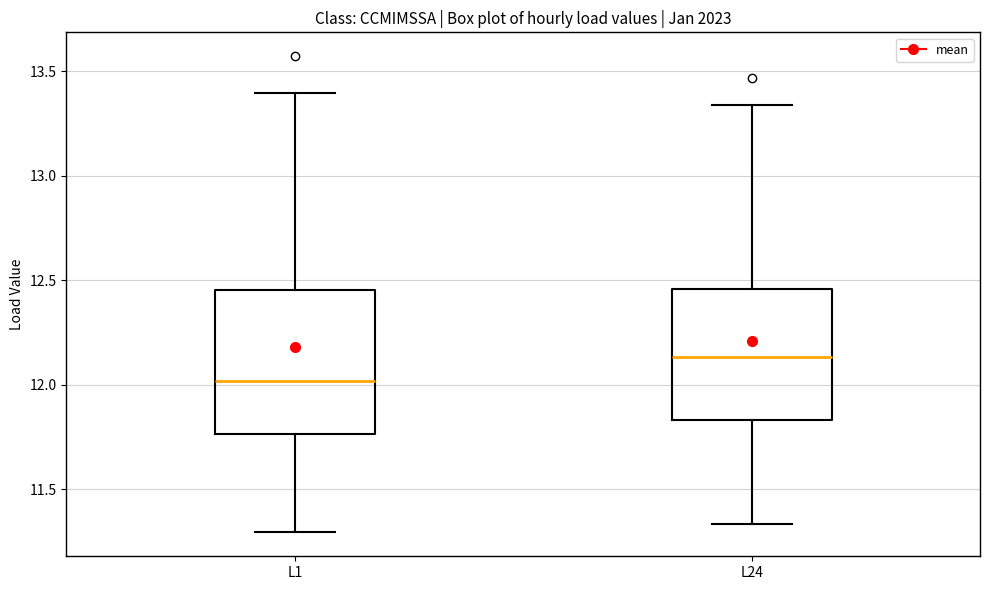

Reading left to right, read every box against the y-axis: the position of its median line, the range the box covers, and the ends of its whiskers. The values are not printed on the chart, so give them approximately, as read against the axis.

L1: median 12.00, box 11.75 to 12.45, whiskers 11.30 to 13.40
L24: median 12.15, box 11.85 to 12.45, whiskers 11.35 to 13.35